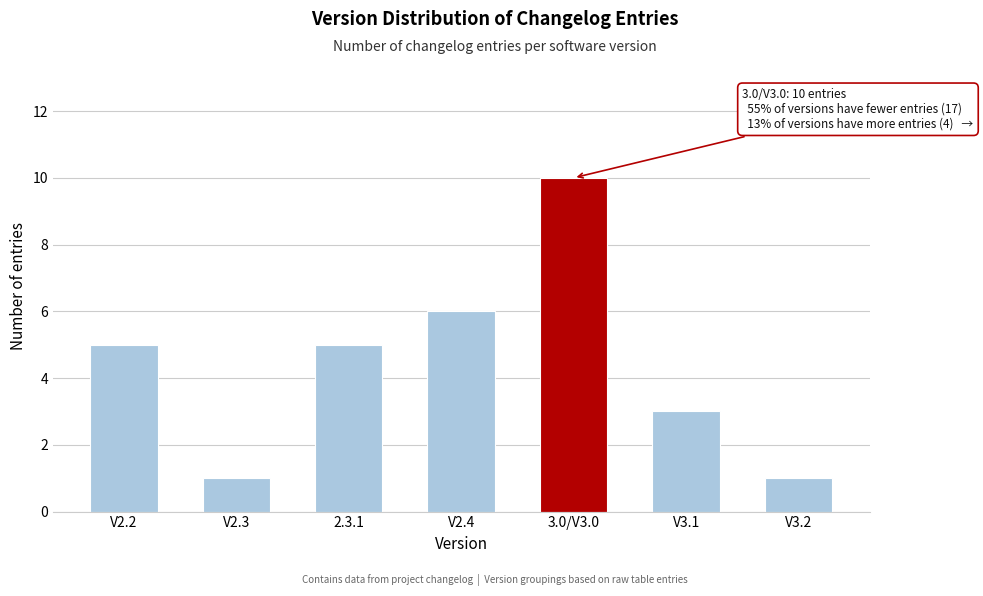

Reading left to right, list all the values displayed in this chart.

5	1	5	6	10	3	1